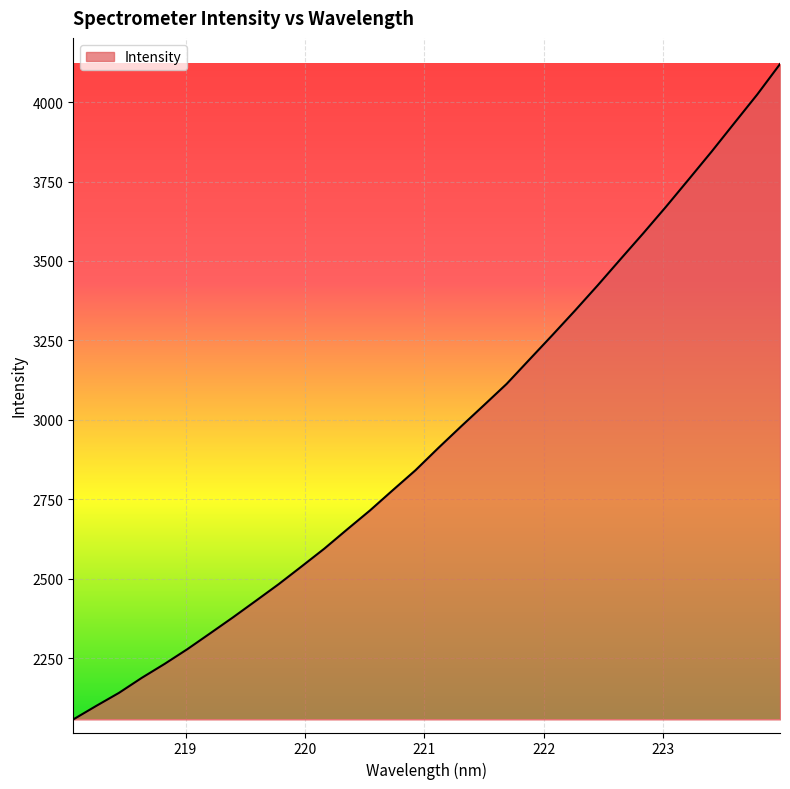

What is the difference between the maximum and minimum values?

2062.7